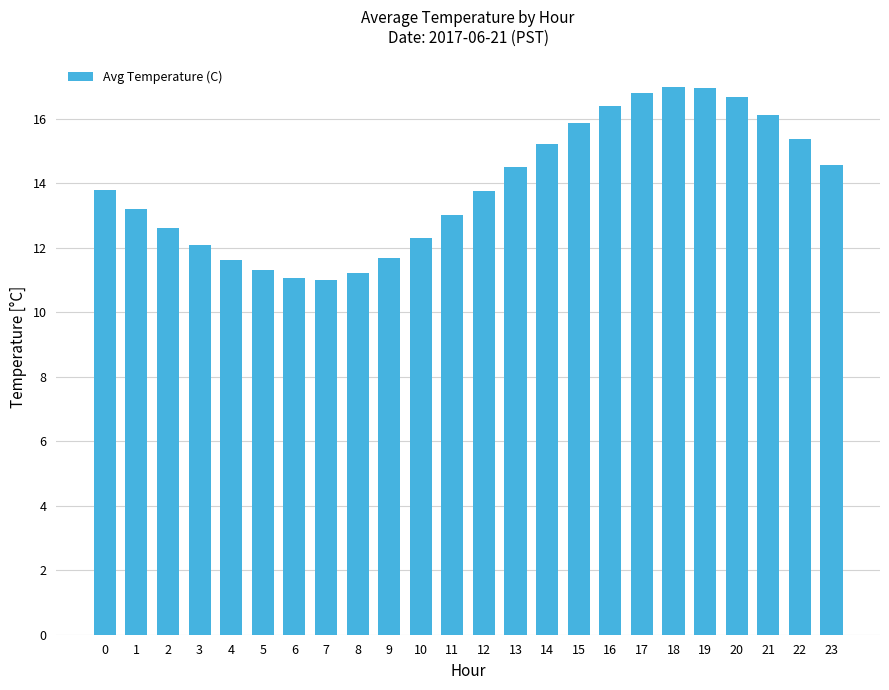

What is the difference between the maximum and second lowest values?

5.9